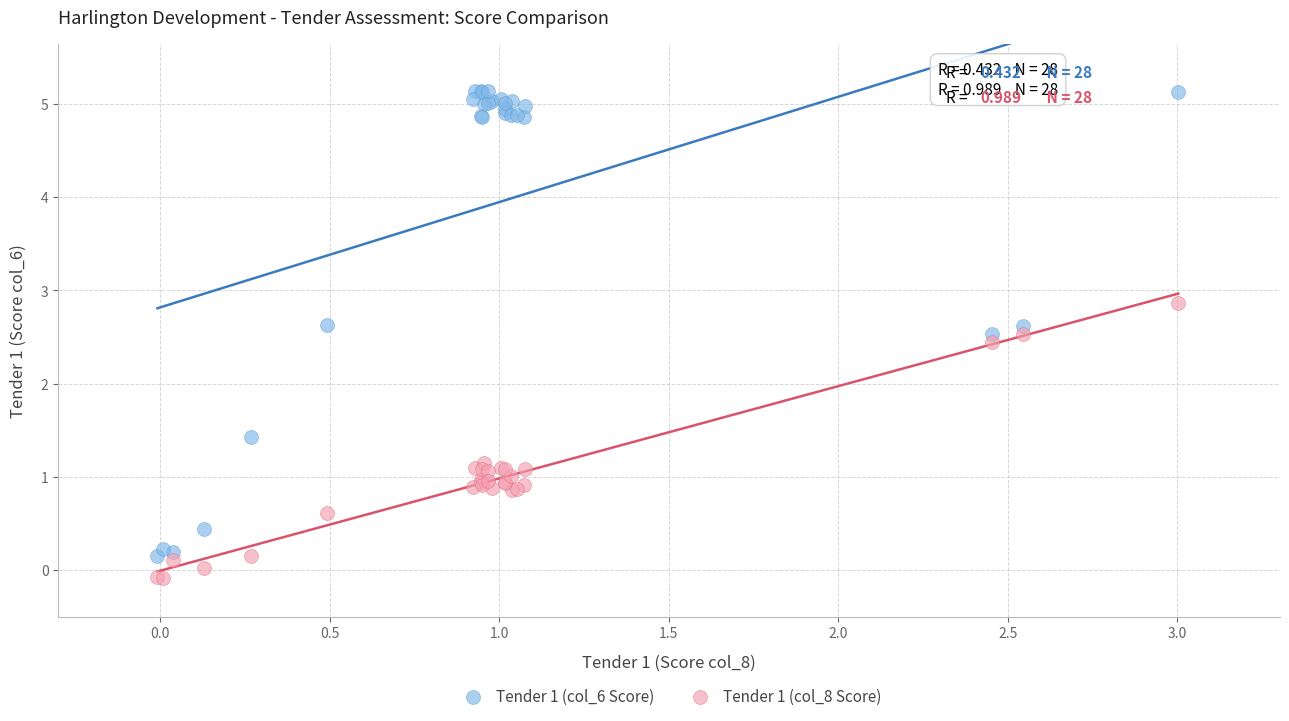

Which series has the largest Y range (max minus min)?

Tender 1 (col_6 Score)